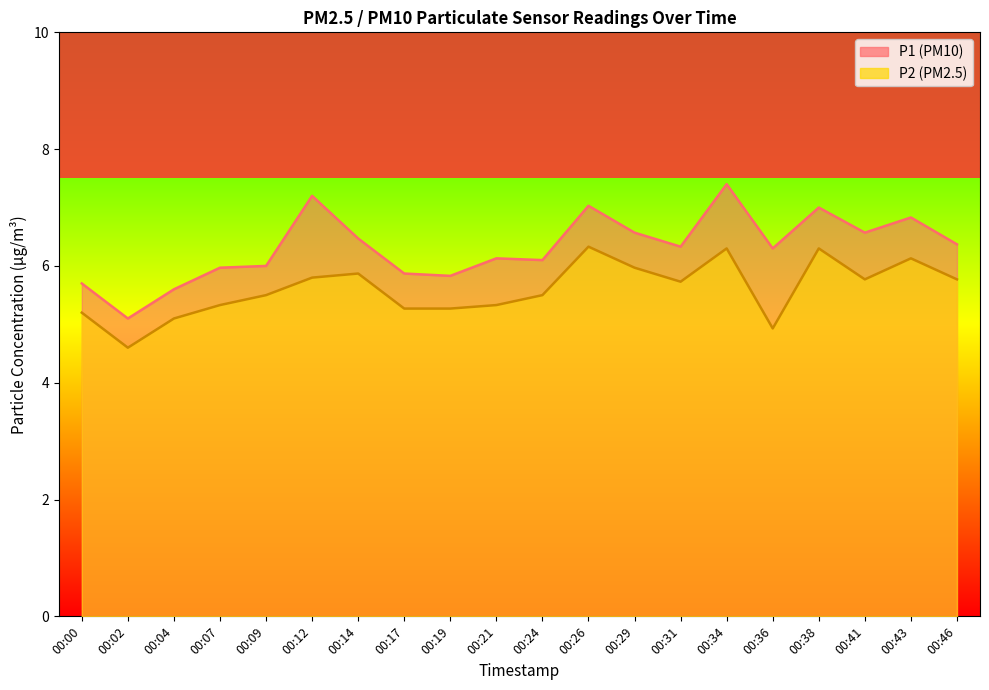

True or false: P2 and P1 cross at least once.

False